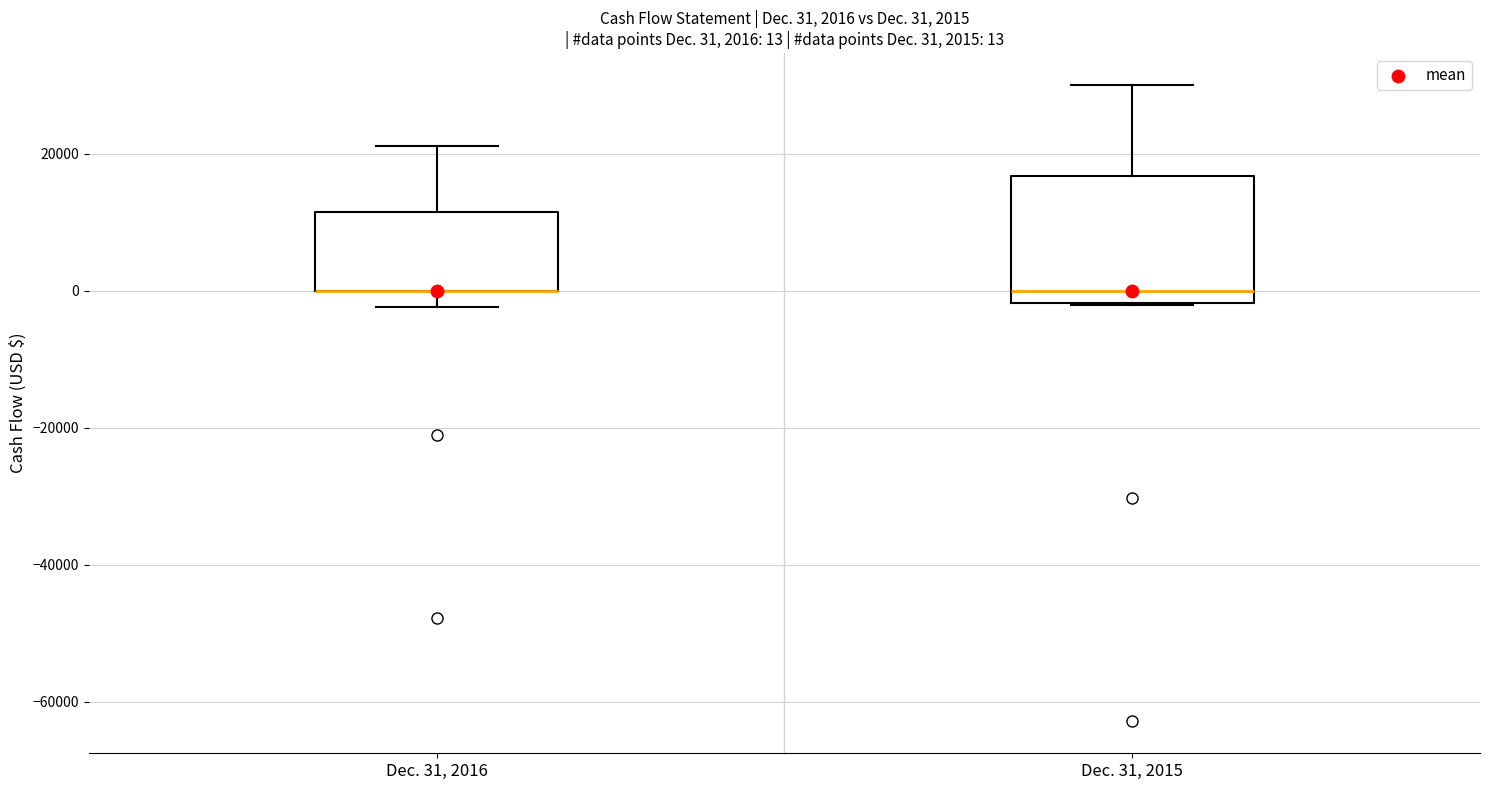

Comparing the boxes themselves (not the whiskers), which one is the tallest?

Dec. 31, 2015